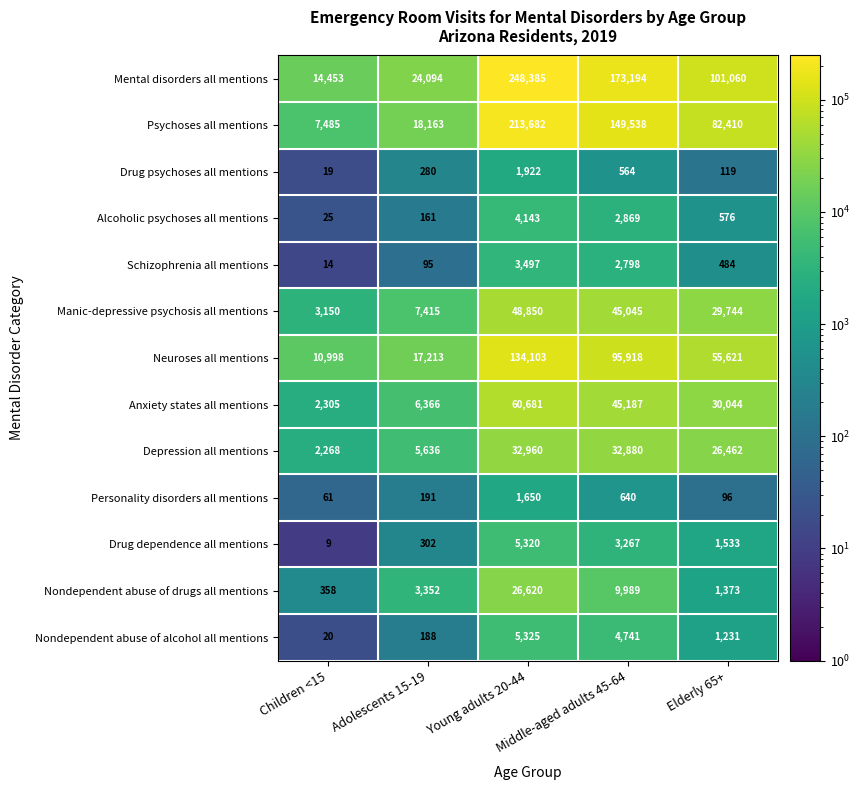

What is the difference between the second highest and minimum values in the Neuroses all mentions series?

84920